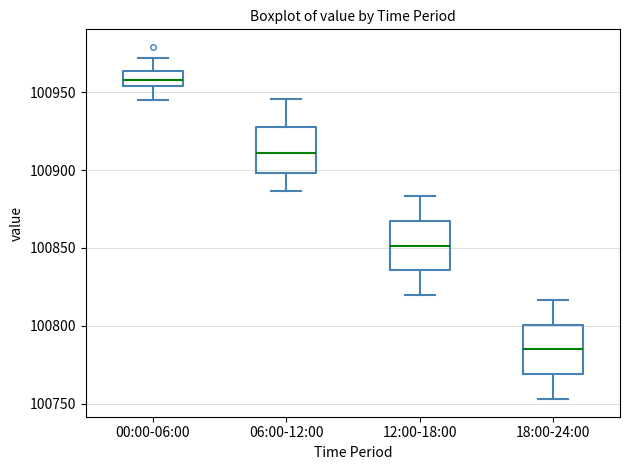

Reading left to right, read every box against the y-axis: the position of its median line, the range the box covers, and the ends of its whiskers. The values are not printed on the chart, so give them approximately, as read against the axis.

00:00-06:00: median 100960, box 100955 to 100965, whiskers 100945 to 100970
06:00-12:00: median 100910, box 100900 to 100930, whiskers 100885 to 100945
12:00-18:00: median 100850, box 100835 to 100865, whiskers 100820 to 100885
18:00-24:00: median 100785, box 100770 to 100800, whiskers 100755 to 100815